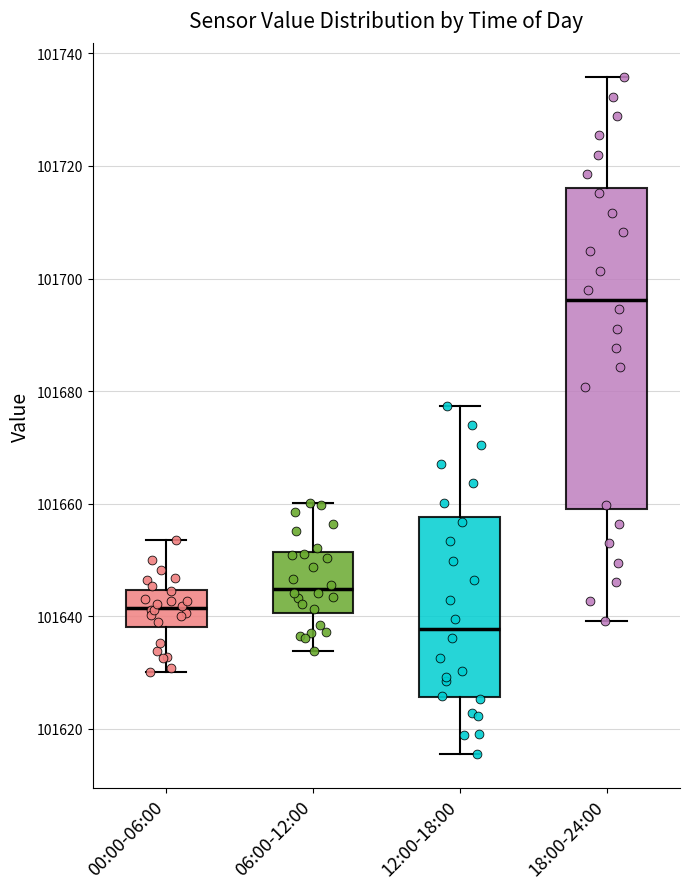

Reading left to right, read every box against the y-axis: the position of its median line, the range the box covers, and the ends of its whiskers. The values are not printed on the chart, so give them approximately, as read against the axis.

00:00-06:00: median 101642, box 101638 to 101644, whiskers 101630 to 101654
06:00-12:00: median 101644, box 101640 to 101652, whiskers 101634 to 101660
12:00-18:00: median 101638, box 101626 to 101658, whiskers 101616 to 101678
18:00-24:00: median 101696, box 101658 to 101716, whiskers 101640 to 101736